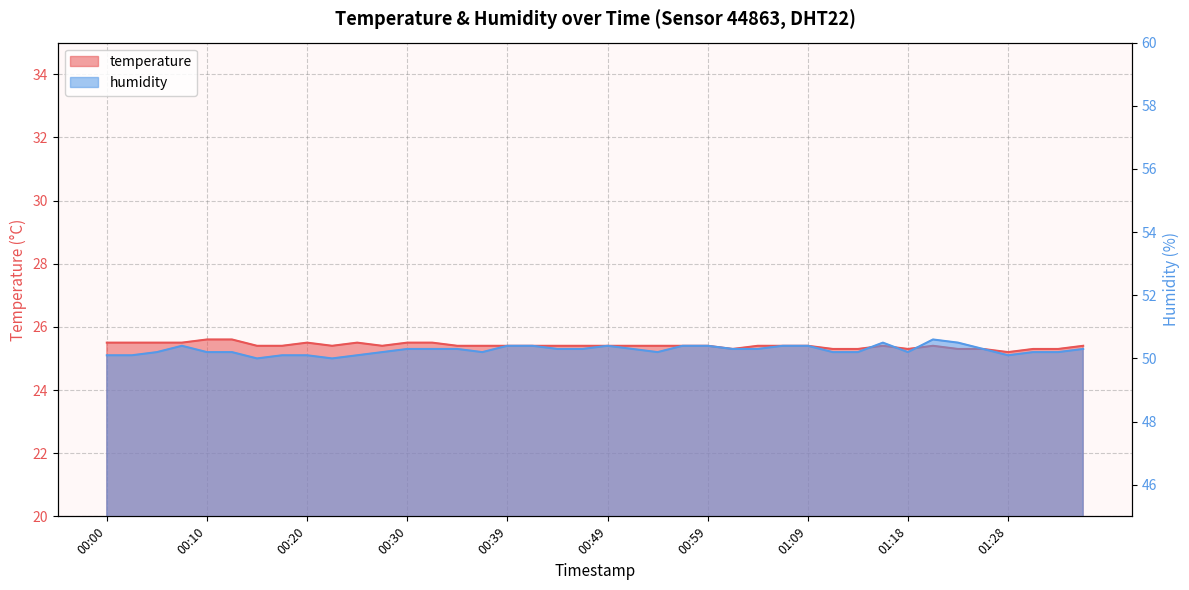

What is the spread (max minus min) of values at 01:23?

25.2